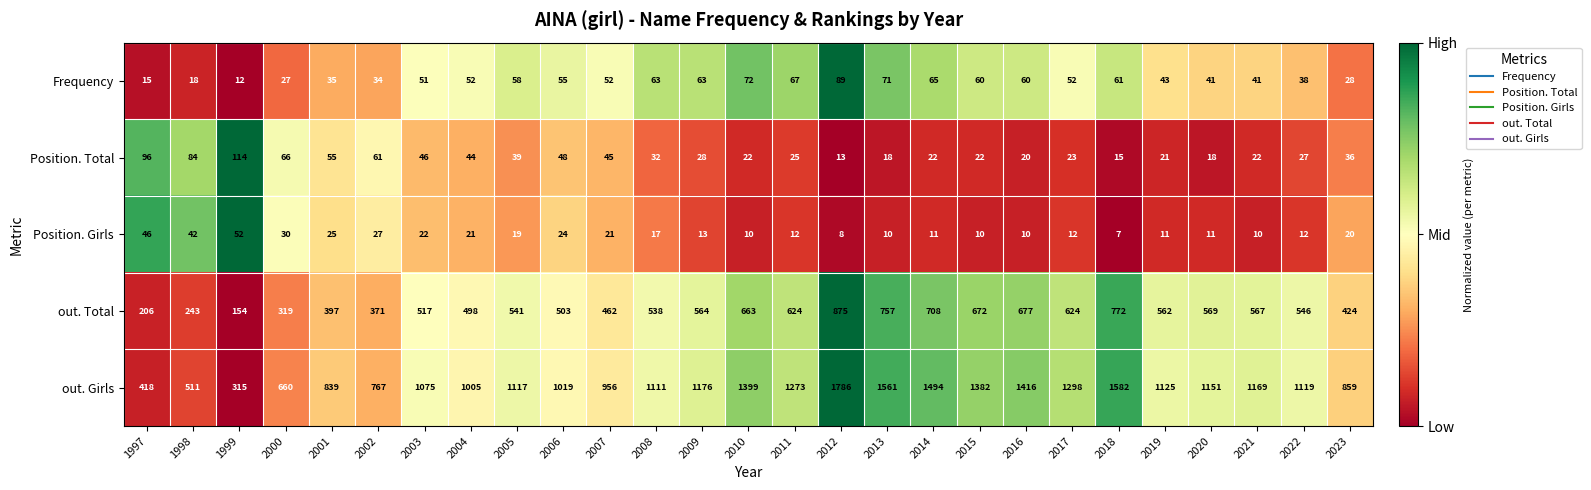

Which series has the largest range (max minus min)?

out. Girls